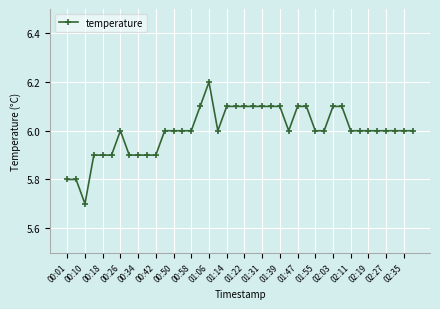

What is the value of the 24th point from the left?

6.1